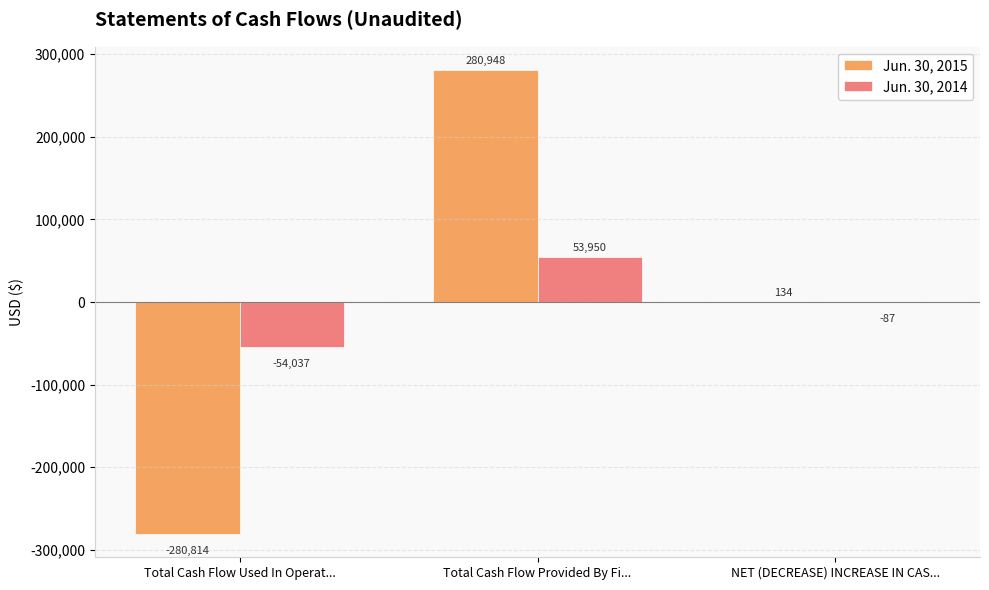

How many values in the Jun. 30, 2014 series exceed -87?

1